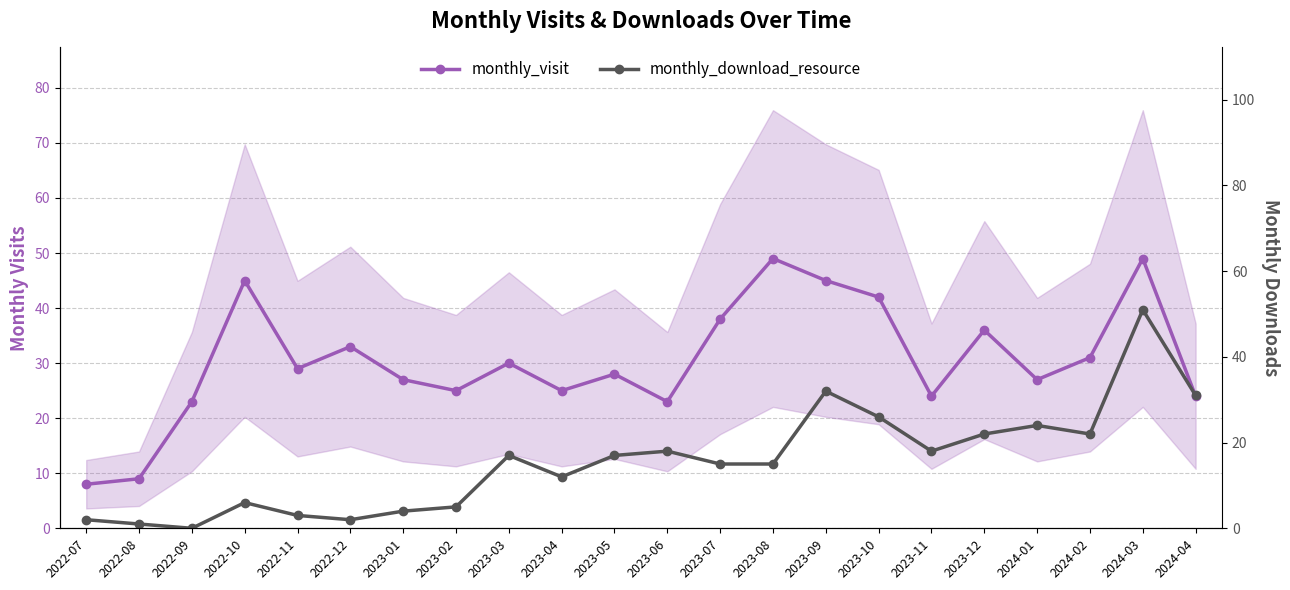

What is the label of the 1st point from the left?

2022-07